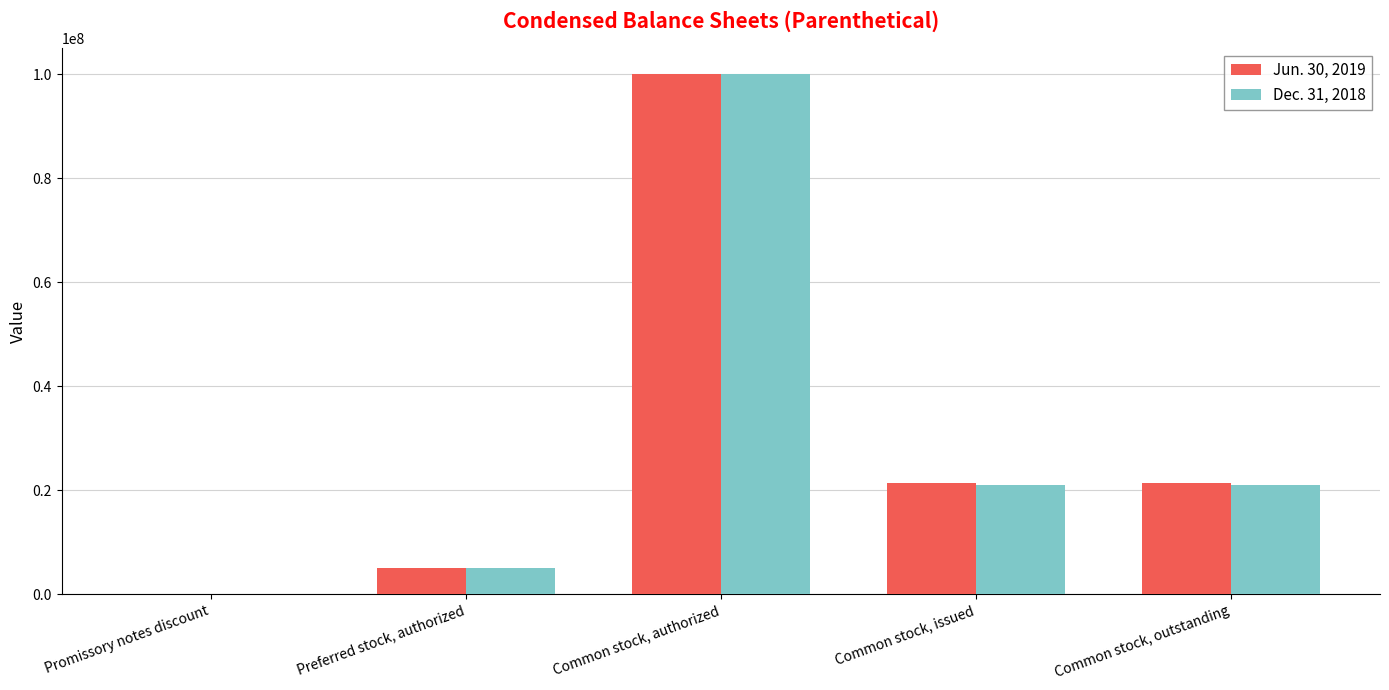

At which category is the sum across all series the highest?

Common stock, authorized